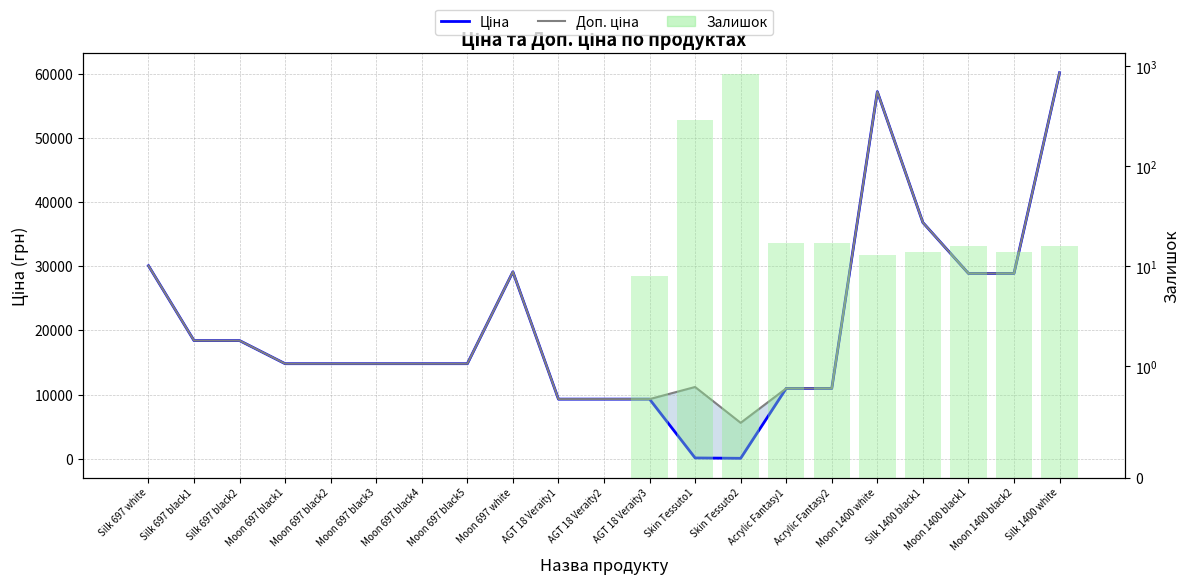

What position from the right is Moon 1400 black2?

2